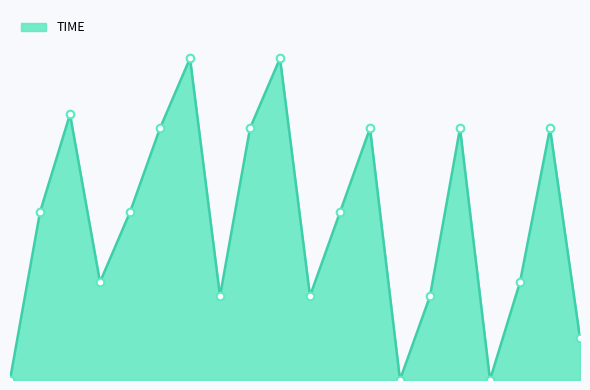

Does the chart have visible grid lines?

No